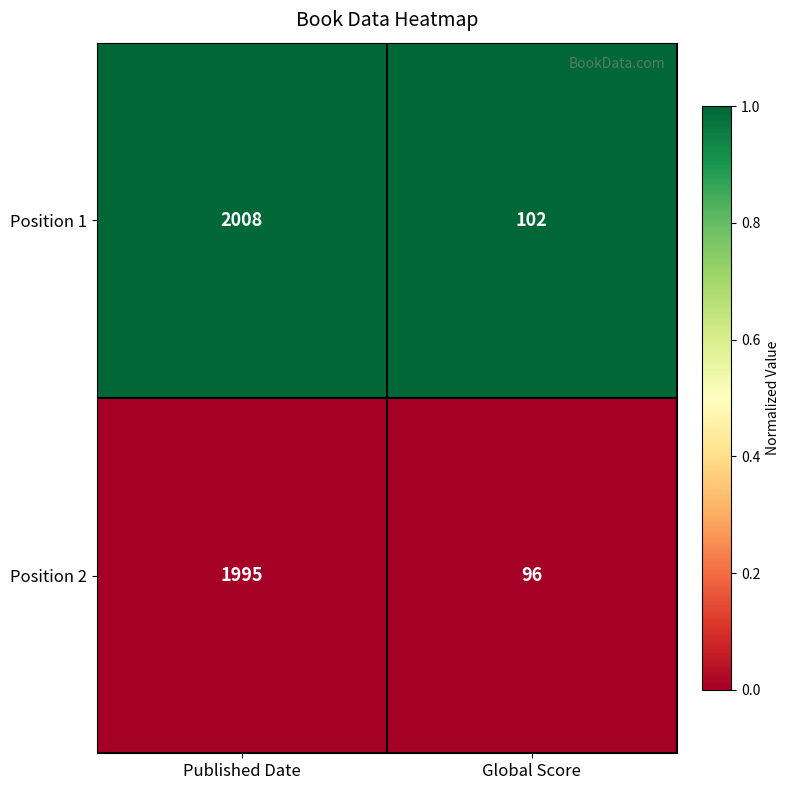

At which category does the chart reach its peak across all series?

Published Date